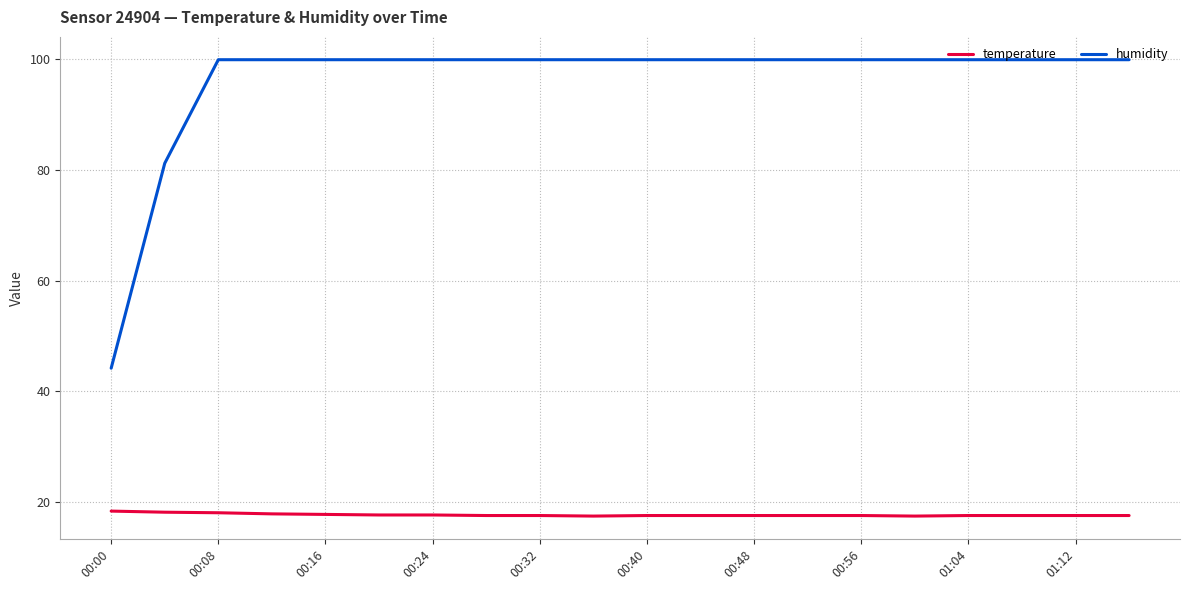

What is the difference between the maximum and minimum values in the humidity series?

55.7